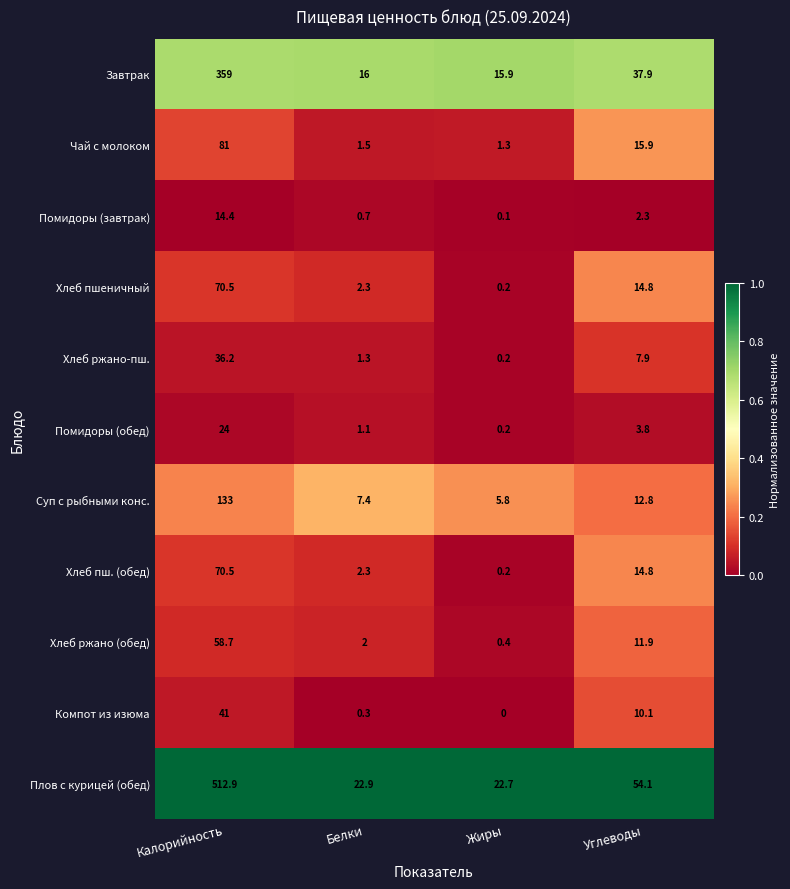

What is the total value across all series at Жиры?

47.0